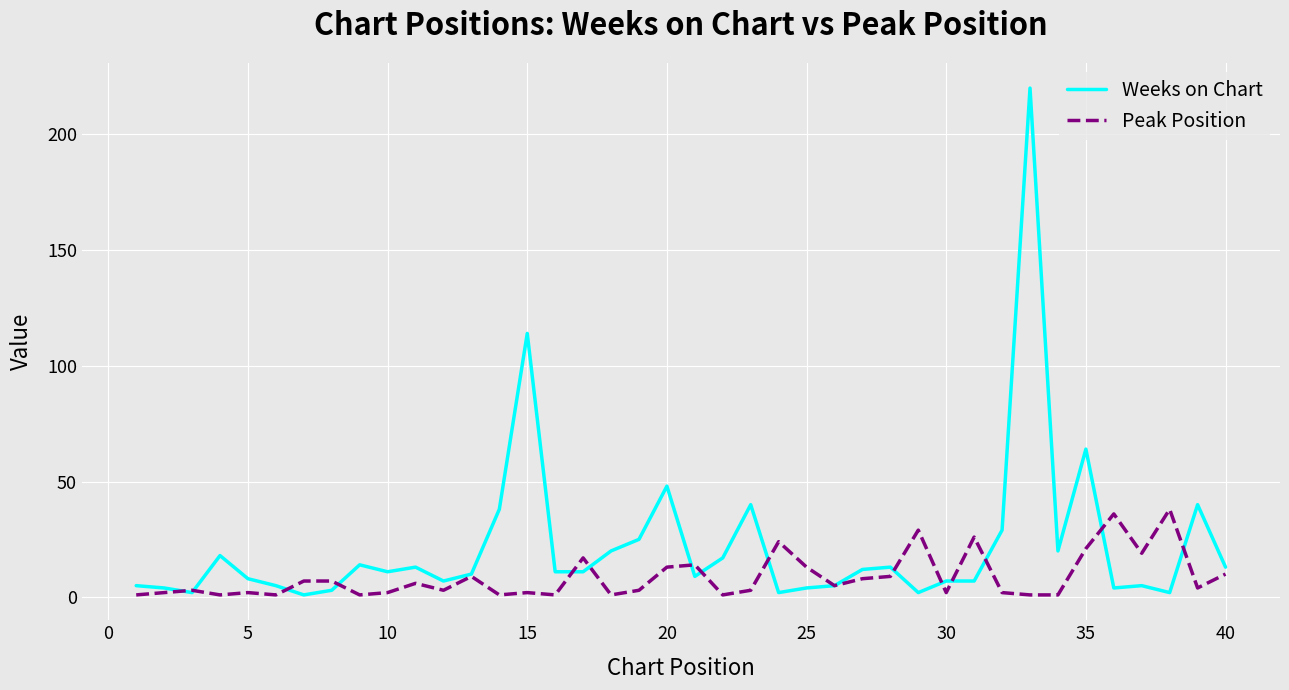

List the series in order of their peak value, lowest first.

Peak Position, Weeks on Chart